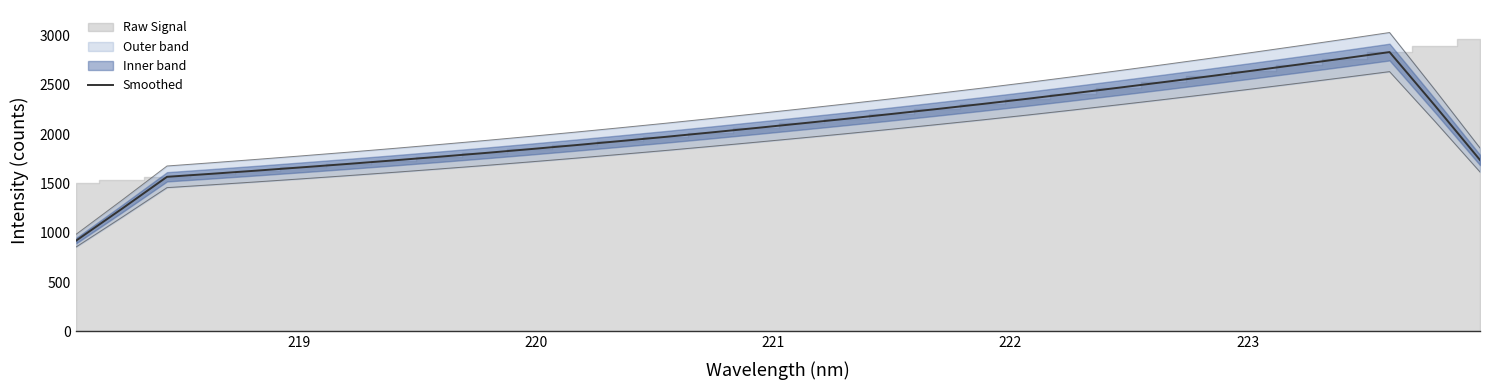

How many categories are shown in the chart?

32